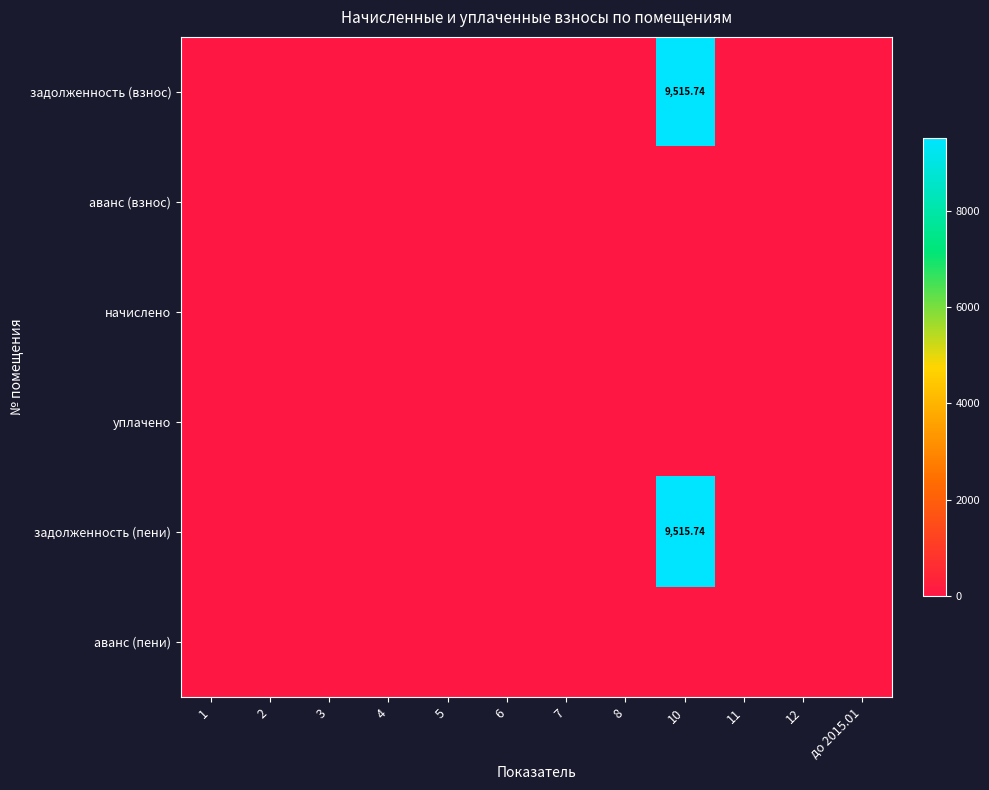

Which category has the lowest value across all series?

1